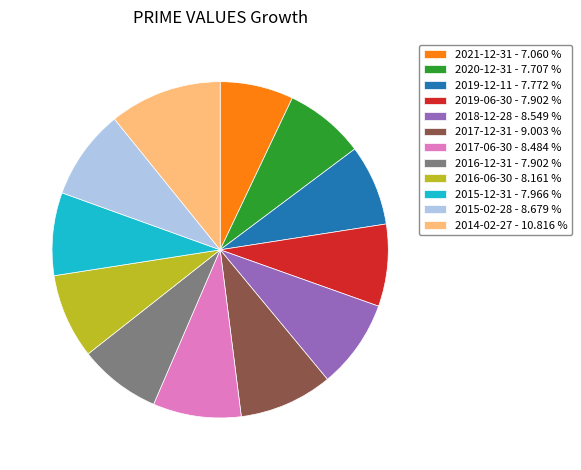

Does 2020-12-31 - 7.707 % account for over 50% of the chart?

No